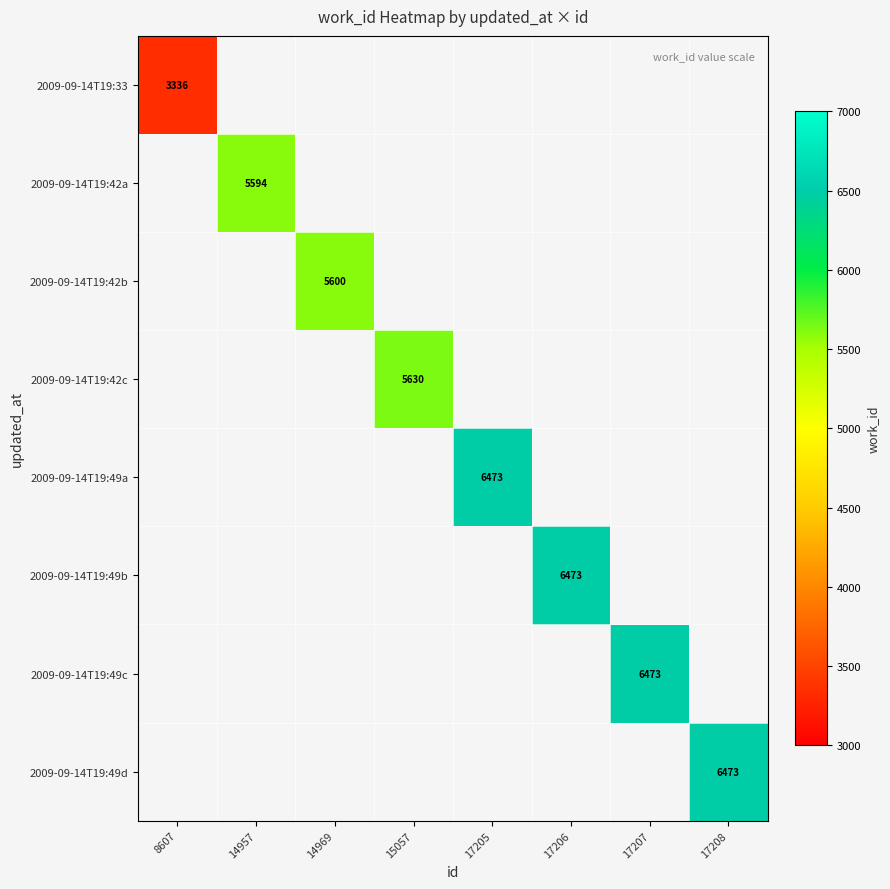

The value of 2009-09-14T19:49d at 17208 is 6473. True or false?

True